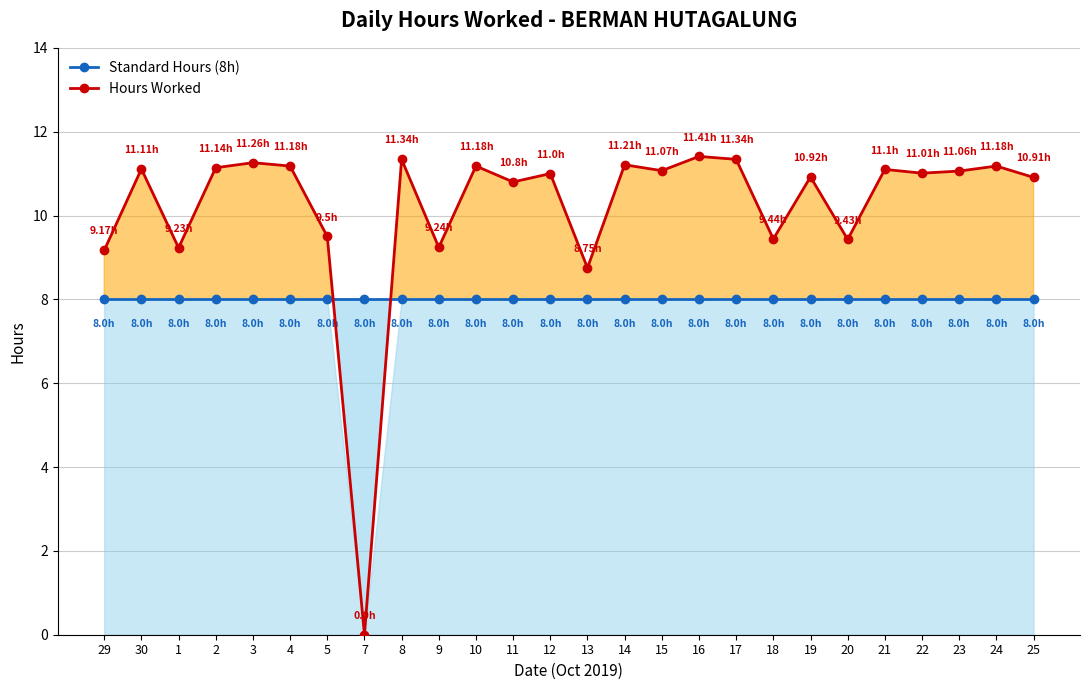

How many intersections are there between Hours Worked and Standard Hours (8h)?

2